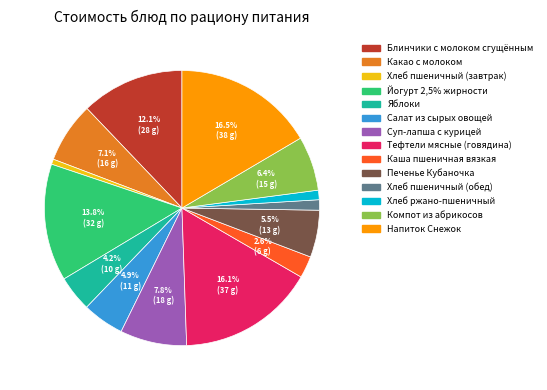

Is the sum of Напиток Снежок and Яблоки greater than half?

No